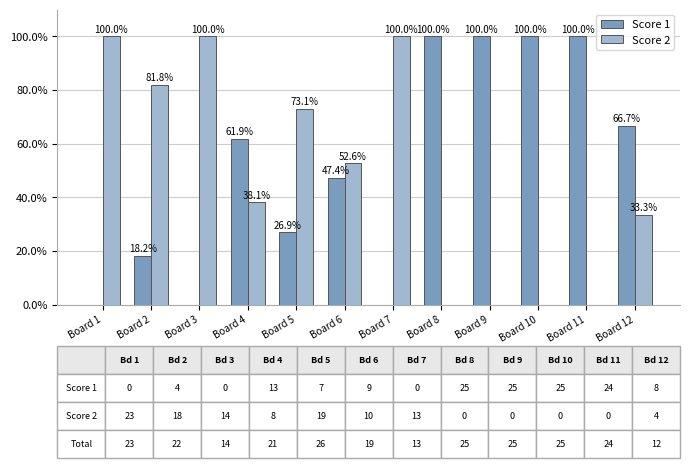

At which label does Score 2 first exceed 52?

Board 1